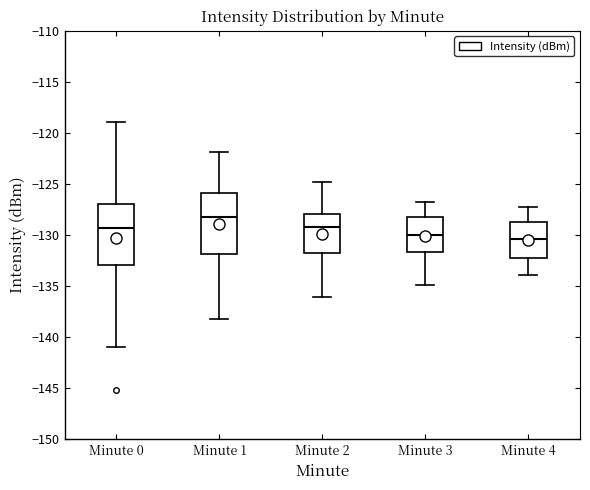

Reading left to right, transcribe this box plot: for each box, give where its median line is, the range the box spans, and where its two whiskers end, as read against the y-axis. The values are not printed on the chart, so give them approximately, as read against the axis.

Minute 0: median -129.5, box -133.0 to -127.0, whiskers -141.0 to -119.0
Minute 1: median -128.0, box -132.0 to -126.0, whiskers -138.0 to -122.0
Minute 2: median -129.0, box -132.0 to -128.0, whiskers -136.0 to -125.0
Minute 3: median -130.0, box -131.5 to -128.0, whiskers -135.0 to -127.0
Minute 4: median -130.5, box -132.0 to -128.5, whiskers -134.0 to -127.5